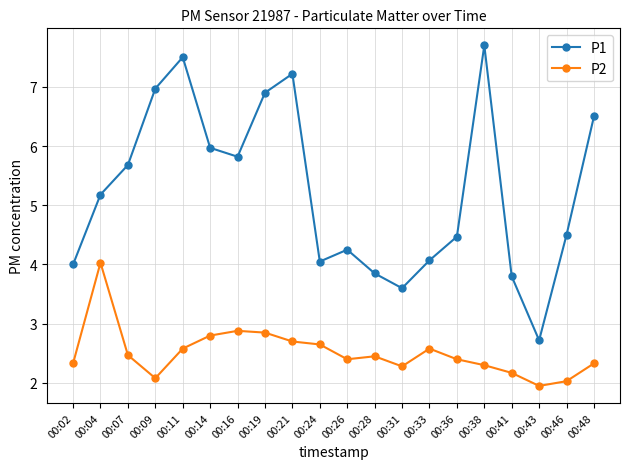

True or false: P2 and P1 cross at least once.

False